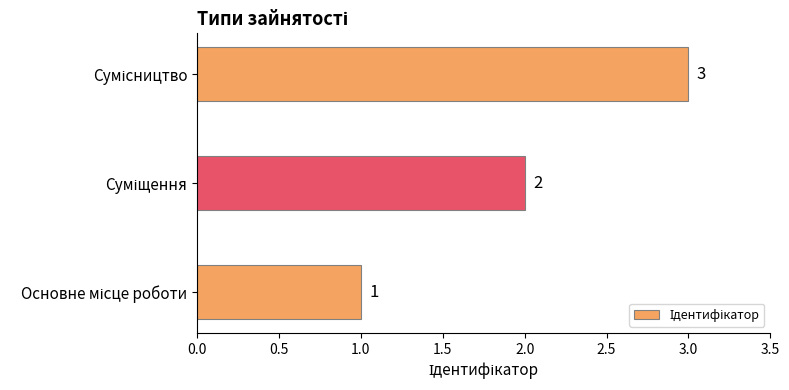

Does the chart contain stacked bars?

No